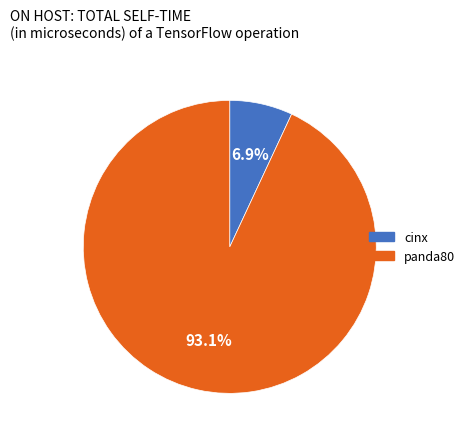

What portion of the pie excludes panda80?

6.9%